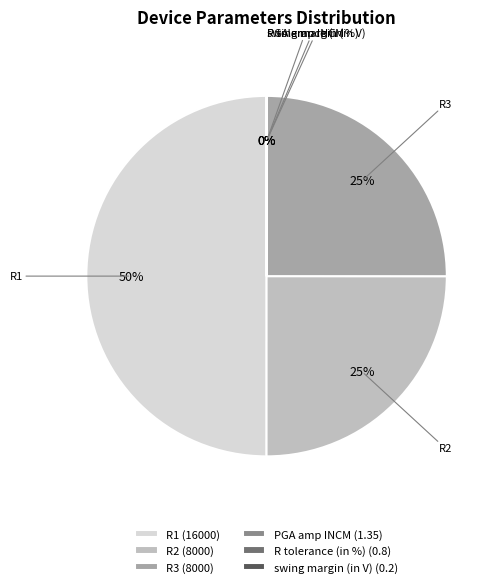

Which slice is the largest?

R1